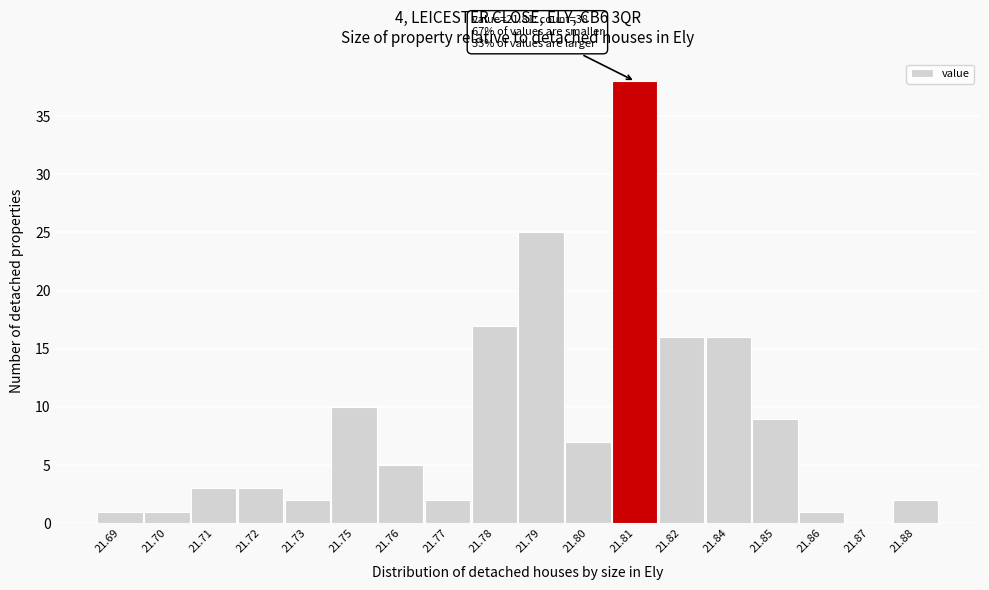

Reading left to right, transcribe all the data shown in this chart.

21.69=1	21.70=1	21.71=3	21.72=3	21.73=2	21.75=10	21.76=5	21.77=2	21.78=17	21.79=25	21.80=7	21.81=38	21.82=16	21.84=16	21.85=9	21.86=1	21.87=0	21.88=2